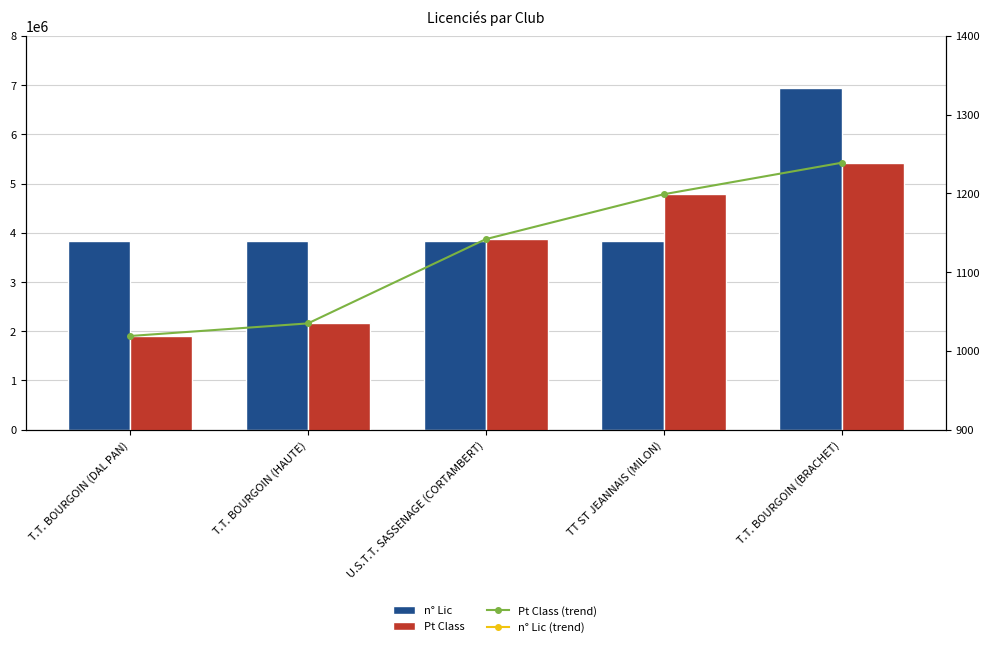

Which has a higher value, T.T. BOURGOIN (HAUTE) or T.T. BOURGOIN (DAL PAN)?

T.T. BOURGOIN (HAUTE)